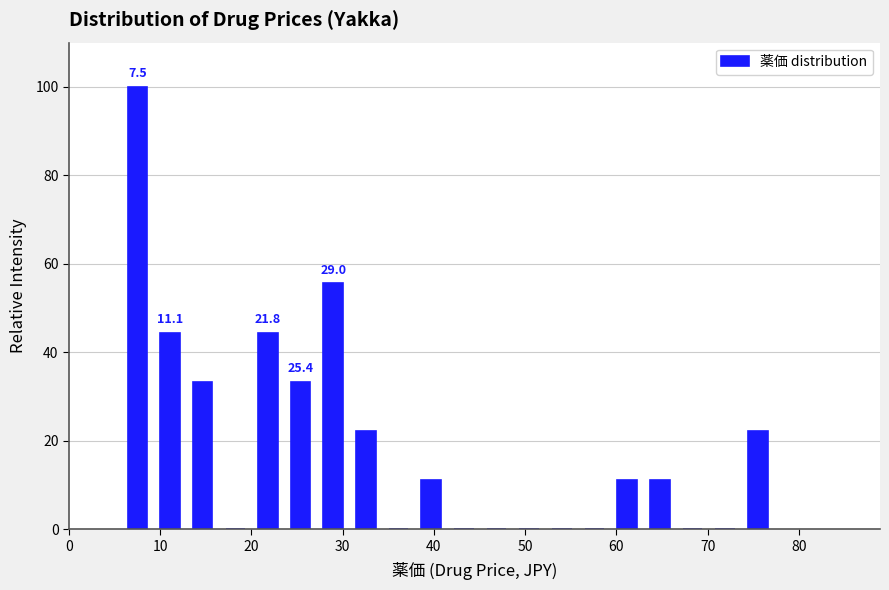

Around what value on the x-axis is the tallest bar? Give the approximate position of its centre, as read against the axis.

7